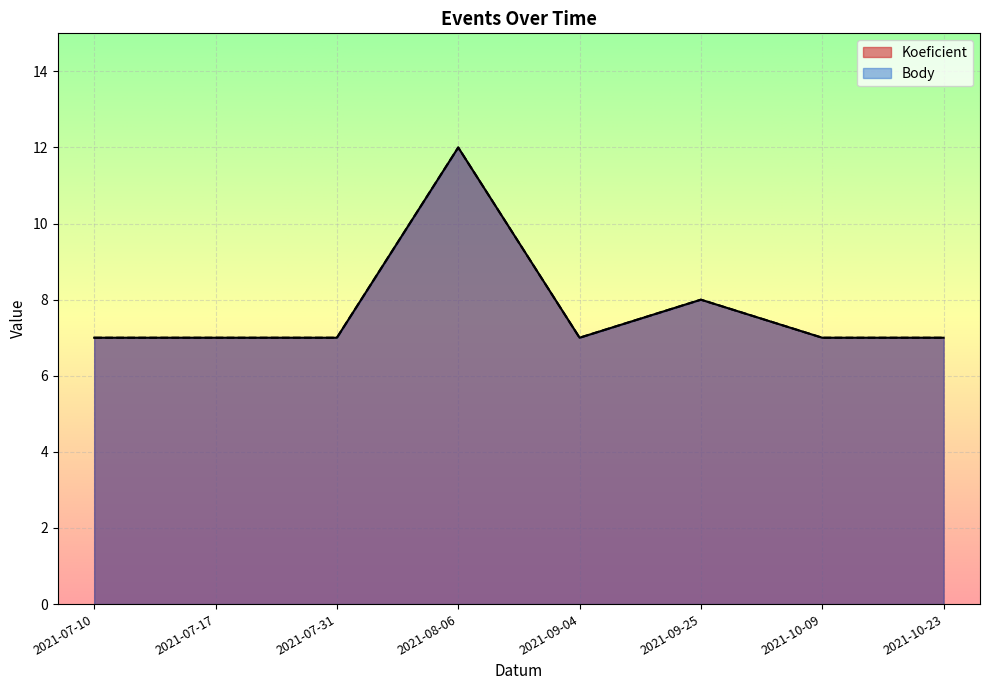

What is the difference between the Body values at 2021-08-06 and 2021-07-31?

5